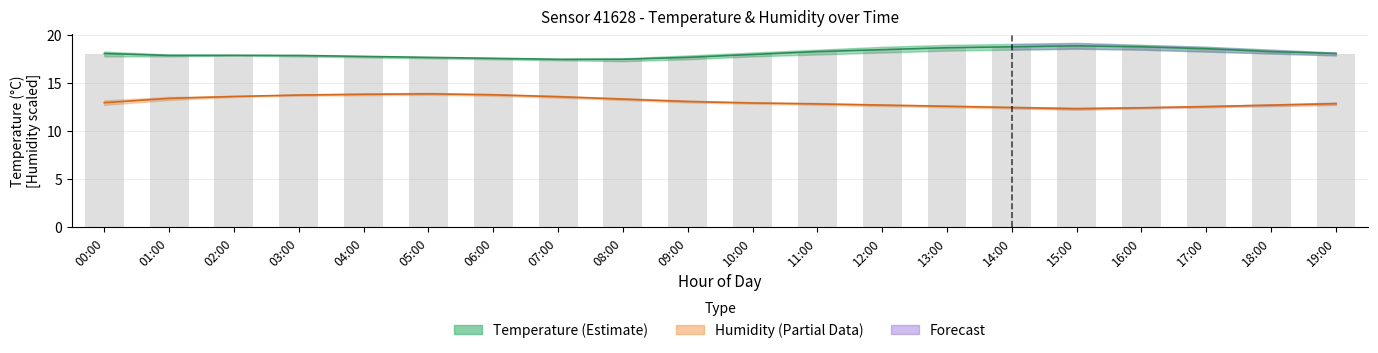

True or false: Humidity (mid) has a value of 13.1 at 09:00.

True